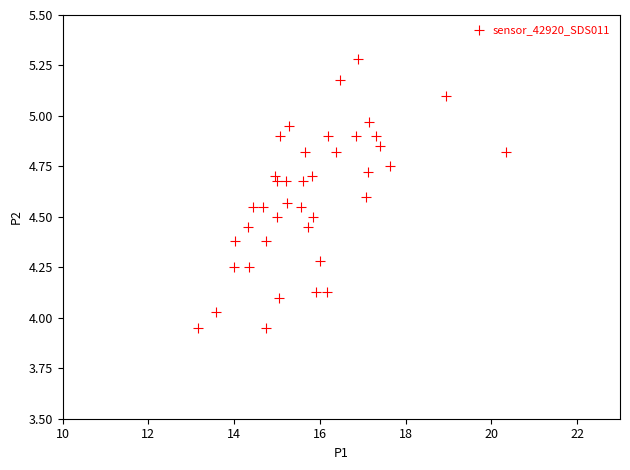

What is the range of Y values (max minus min)?

1.3